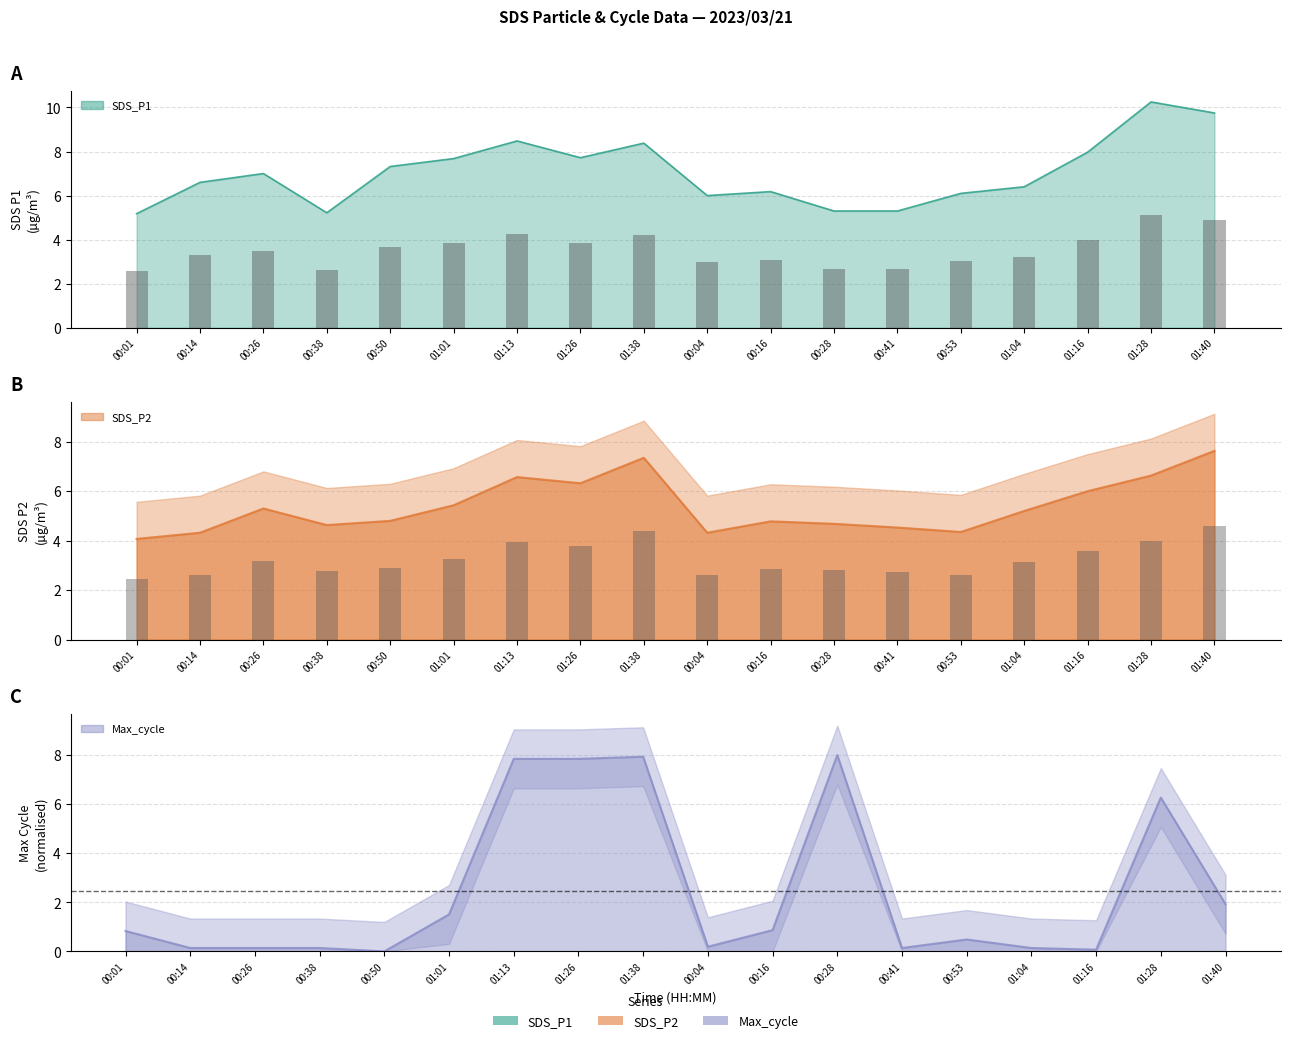

What position from the right is 01:28?

2